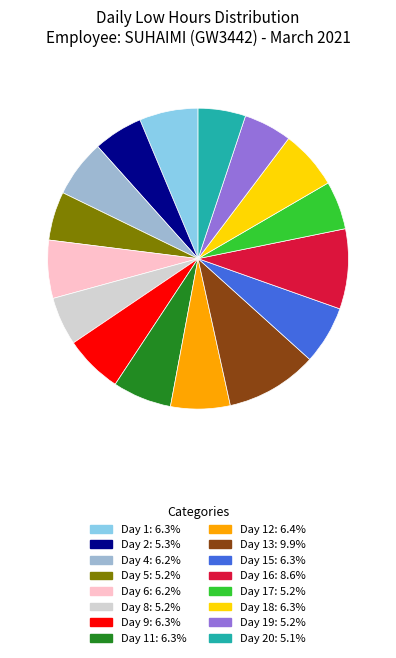

To the nearest percent, what is the difference between the largest and smallest slice percentages?

5%